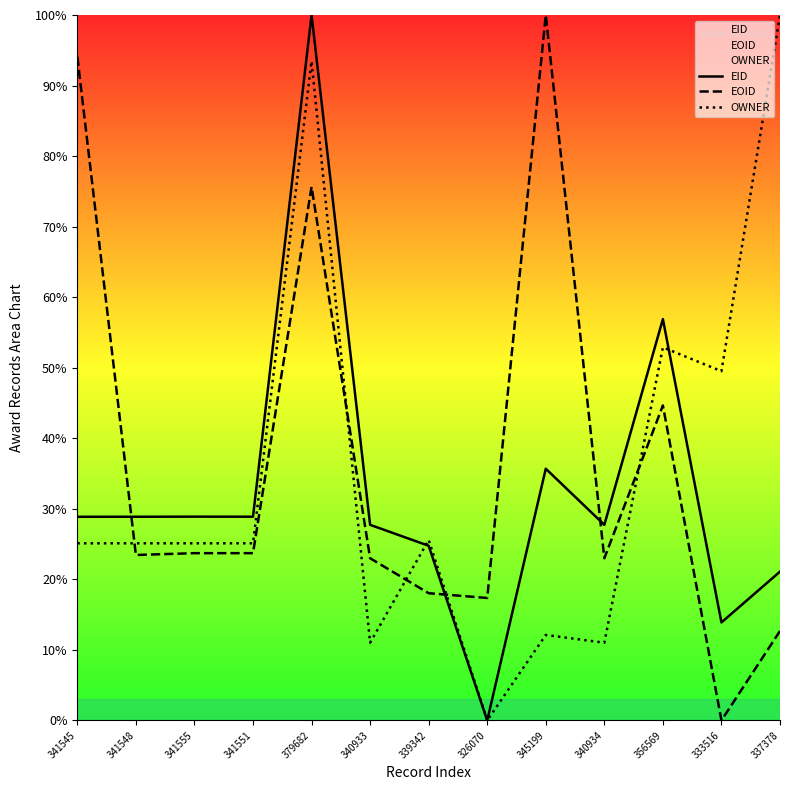

True or false: OWNER has a value of 7.4 at 345199.

False